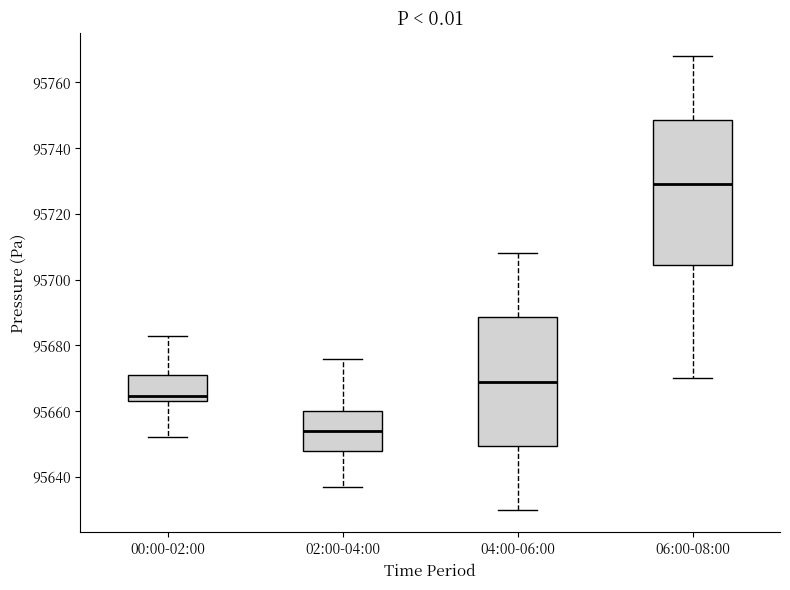

Which box has the highest median line?

06:00-08:00